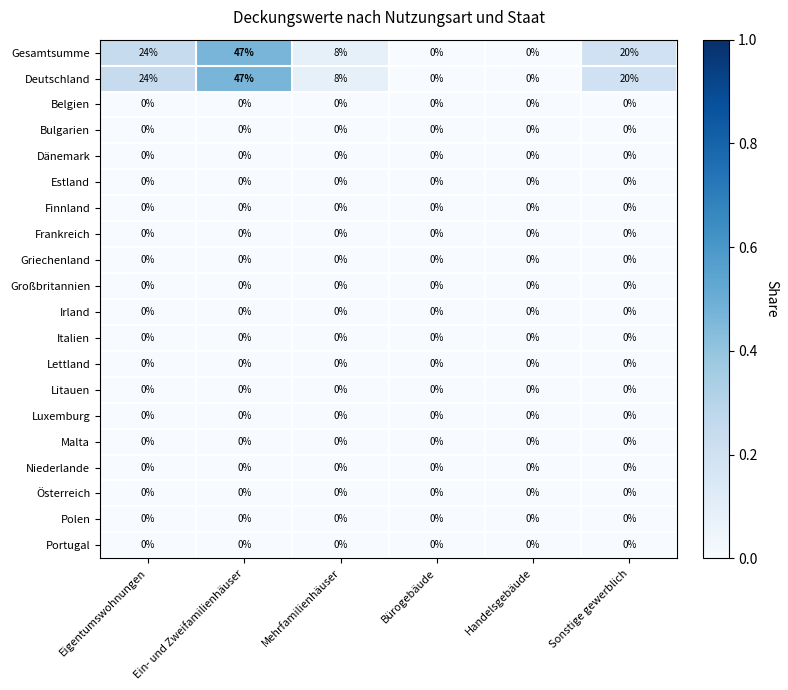

At which label does Gesamtsumme first exceed 20?

Eigentumswohnungen